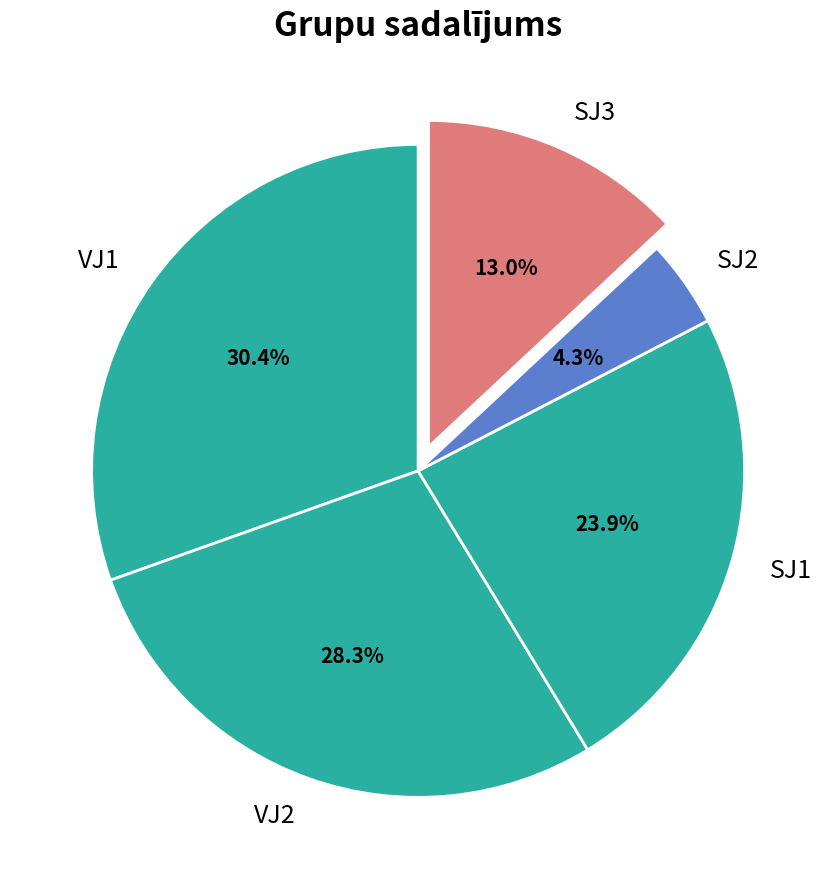

Count the number of slices in the pie.

5